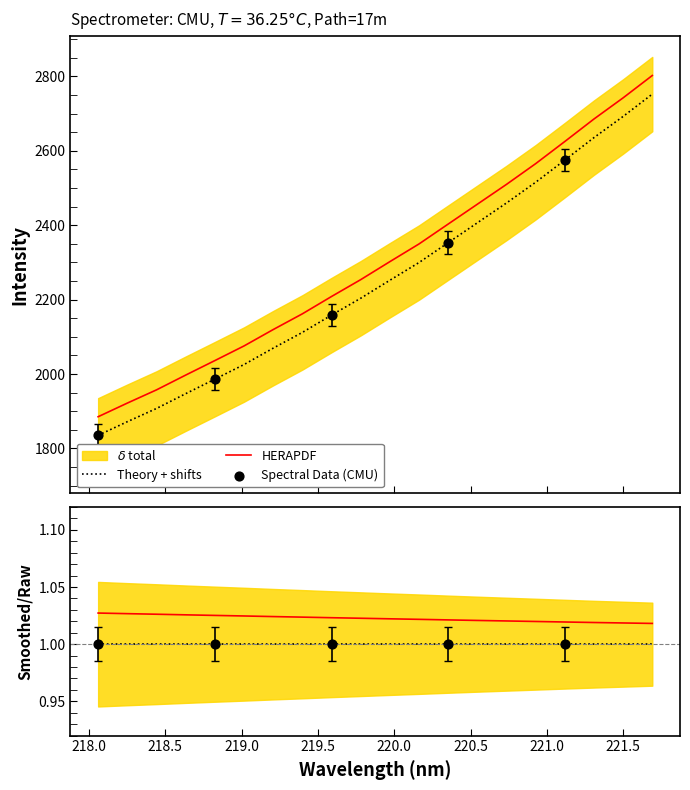

Approximately how many times larger is the value at 221.6902 compared to 218.2508?

1.5